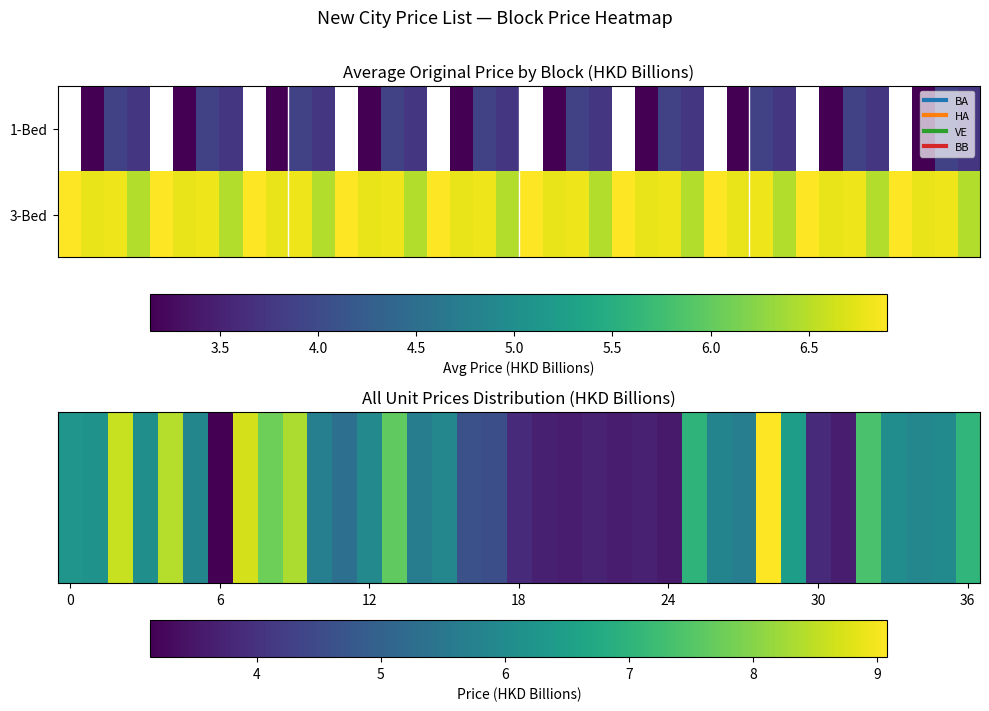

How many categories are shown in the chart?

37